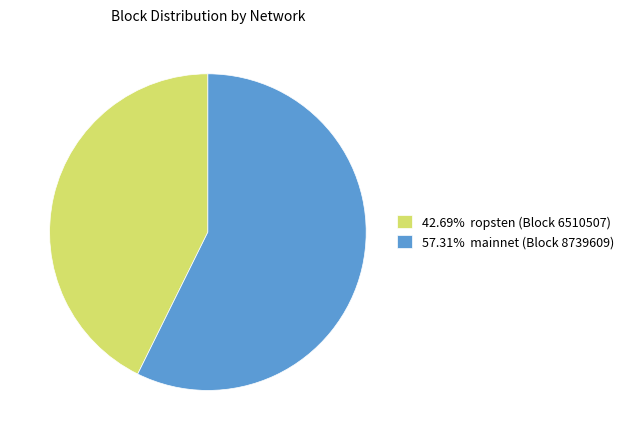

What is the ratio of the value at 42.69% ropsten (Block 6510507) to the value at 57.31% mainnet (Block 8739609)?

0.7